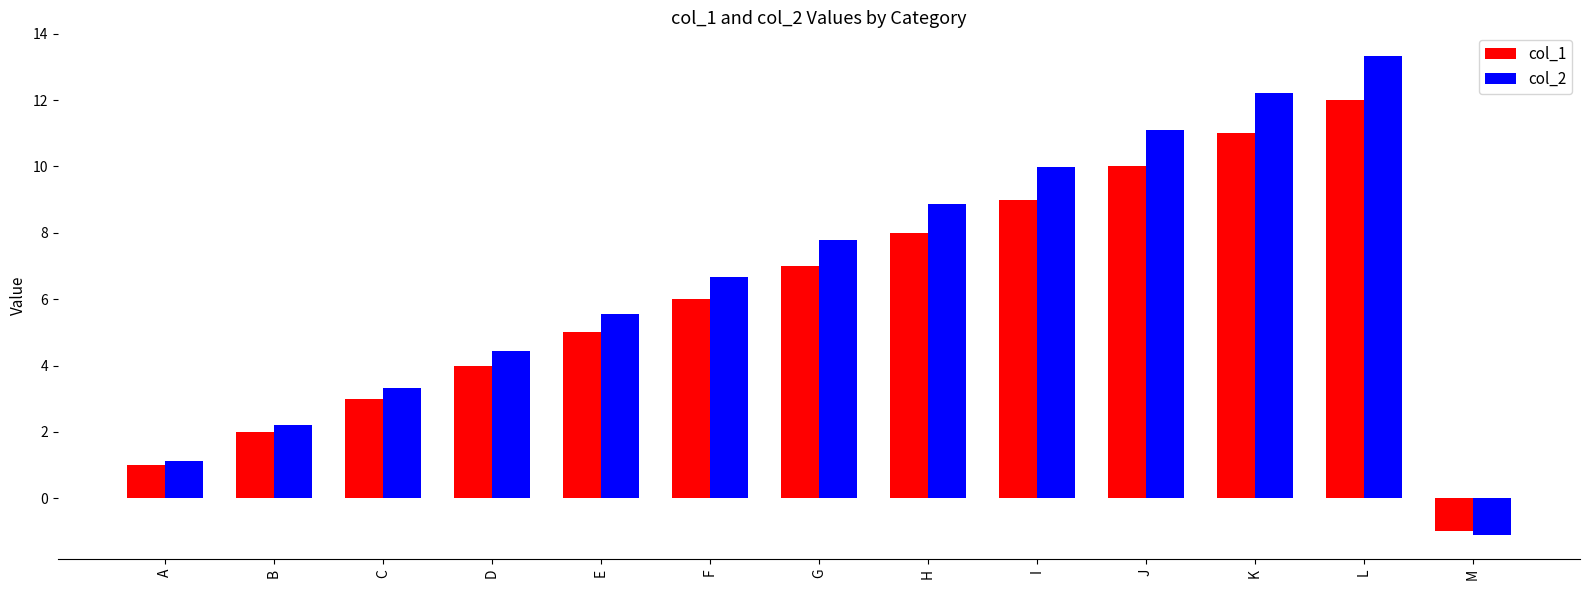

What is the difference between the maximum and minimum values in the col_2 series?

14.4